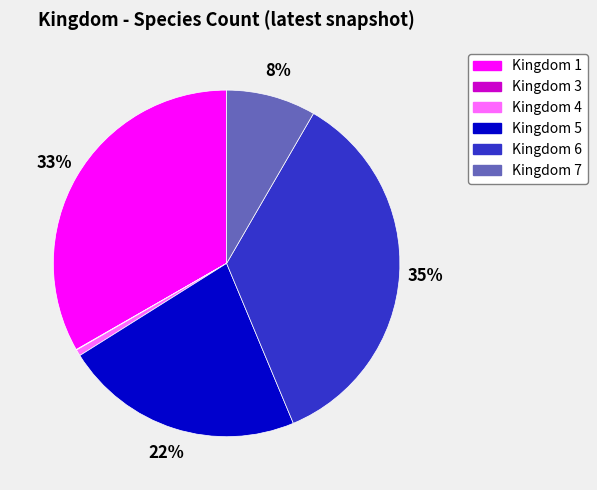

Is there any slice that represents more than half of the pie?

No